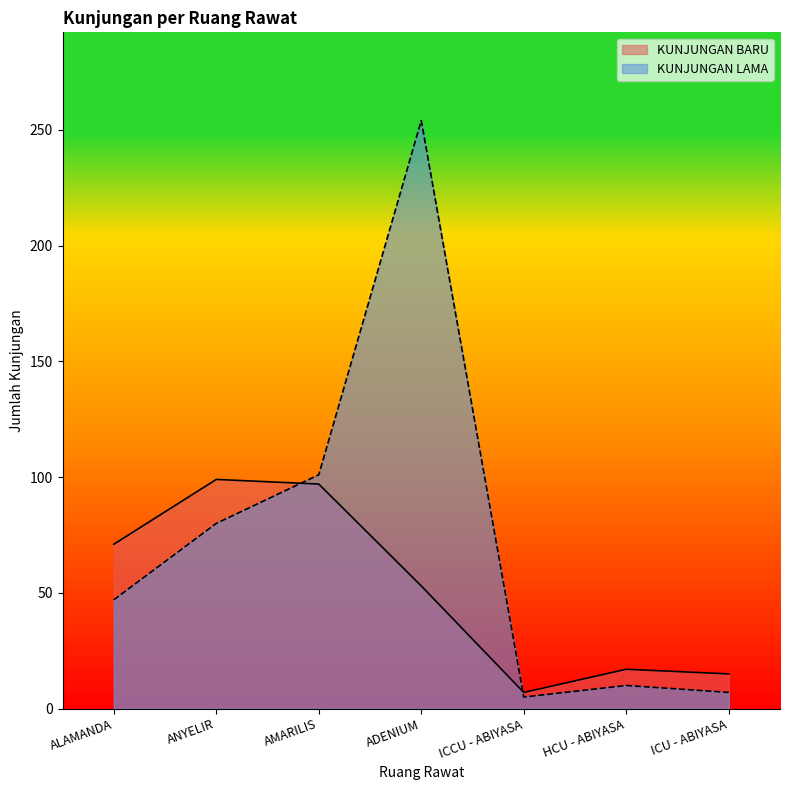

What is the maximum value shown in the chart?

254